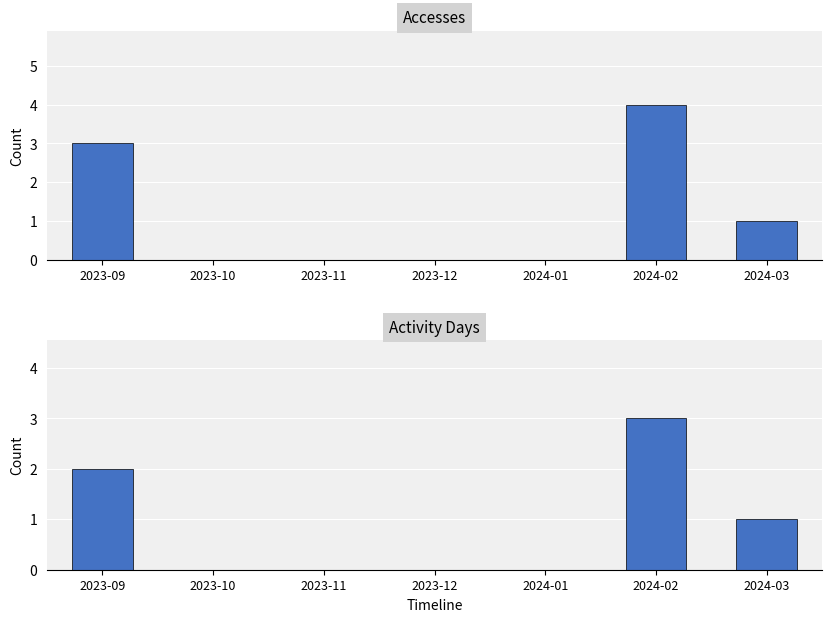

True or false: Accesses has a value of 0 at 2023-11.

True